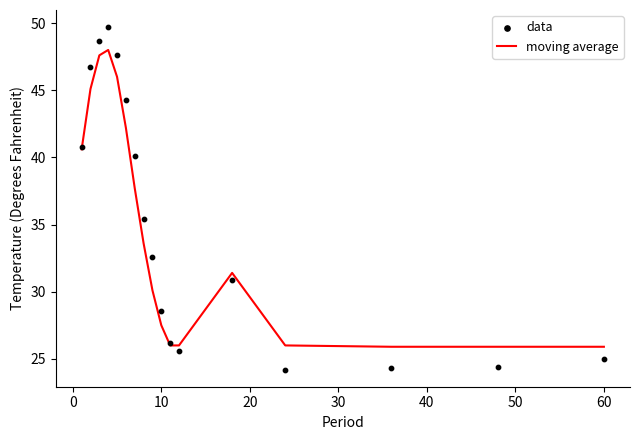

Which series has the largest Y range (max minus min)?

data